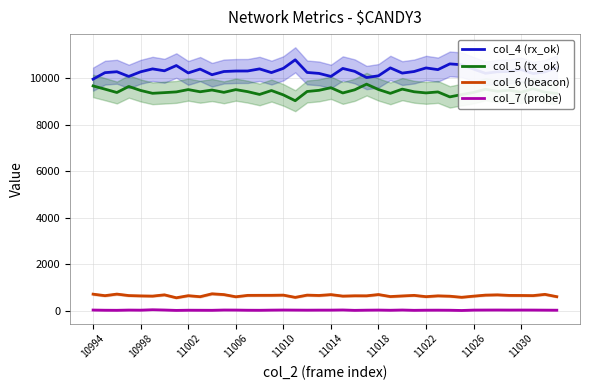

Is this an area chart (filled region under the line)?

No